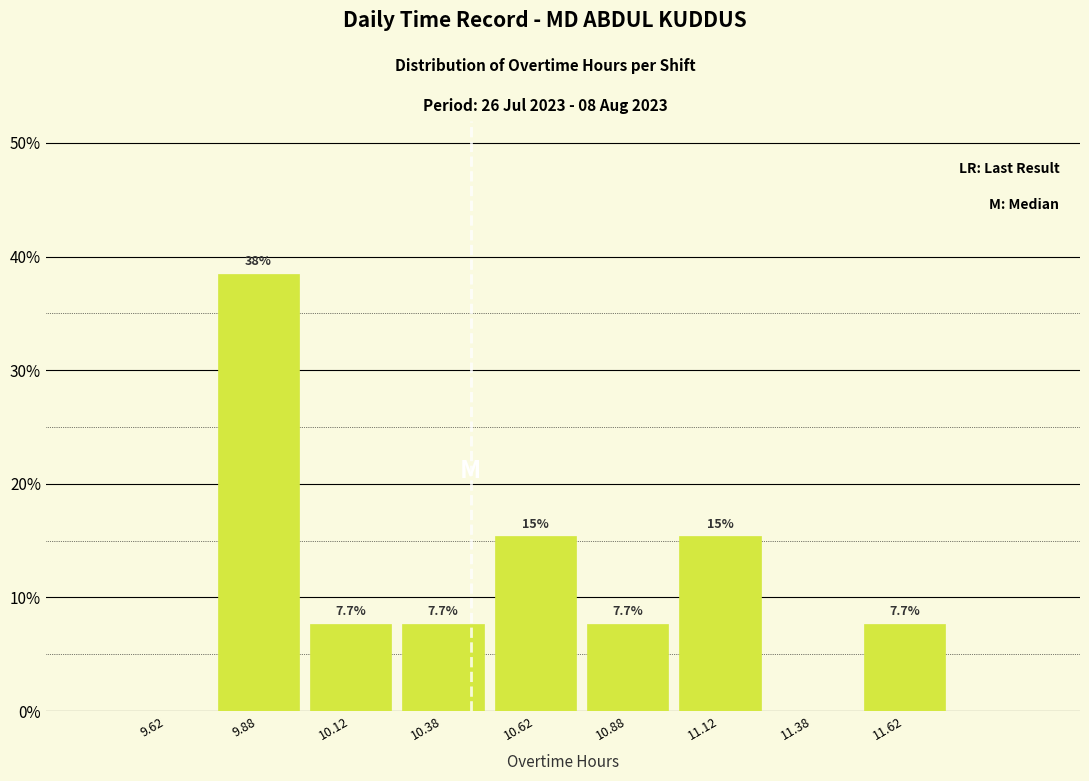

Over which range of the x-axis is the bar tallest?

9.75 to 10.00